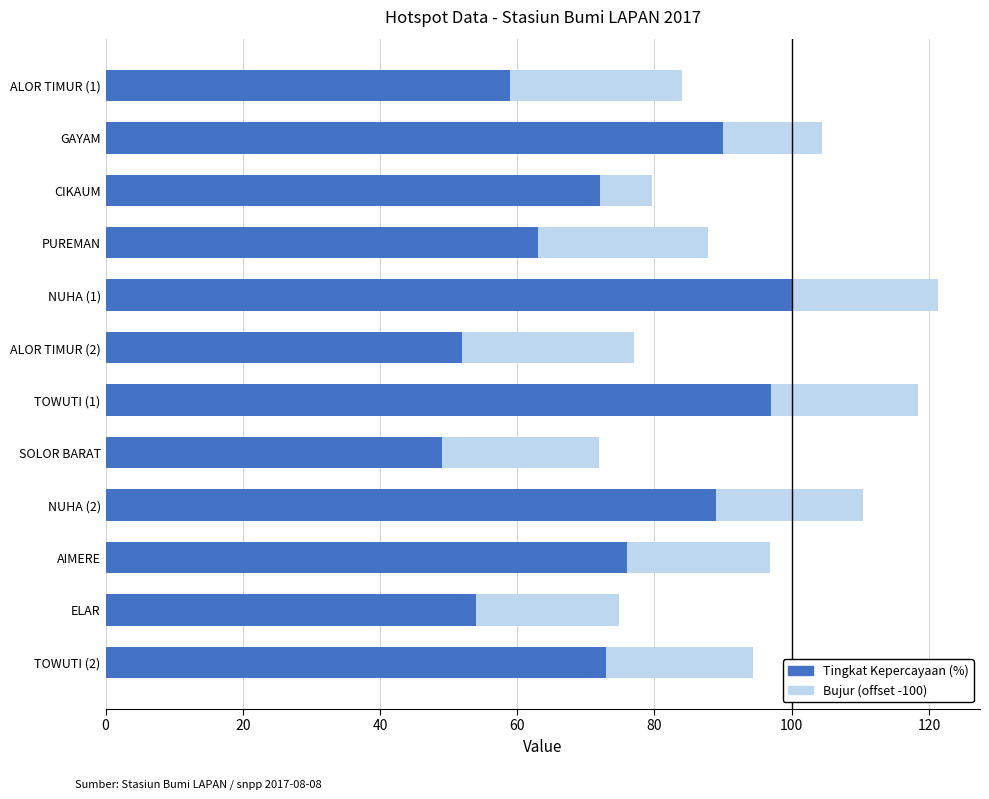

What is the maximum value for Tingkat Kepercayaan (%)?

100.0